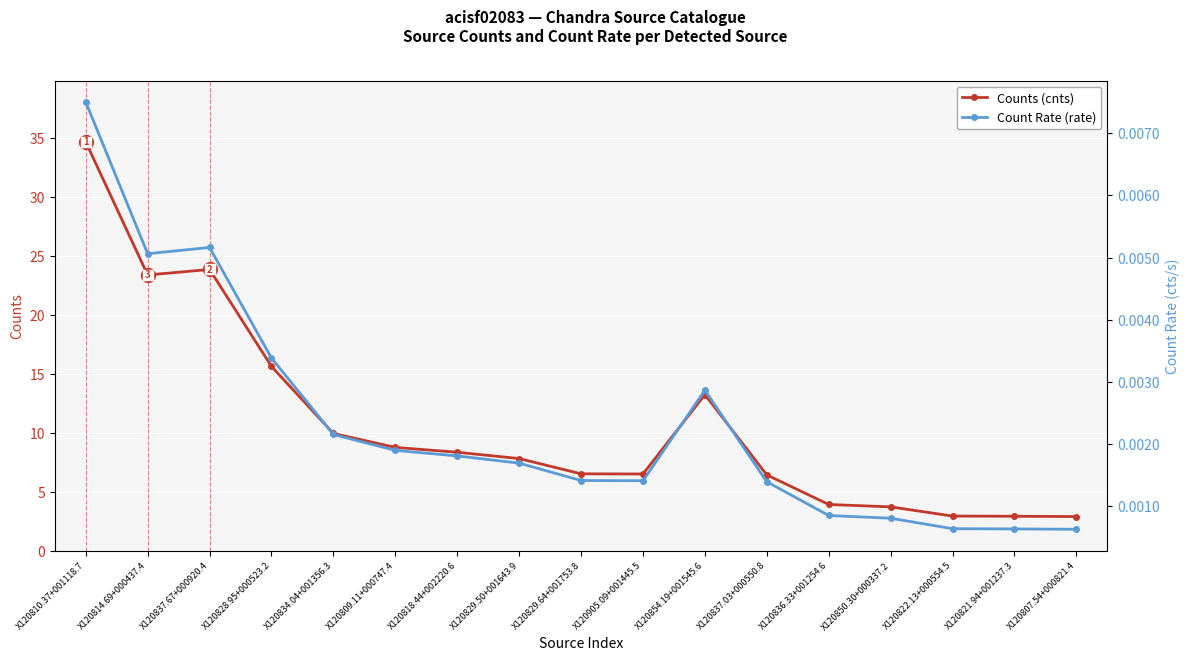

True or false: Counts (cnts) and Count Rate (rate) intersect in this chart.

False